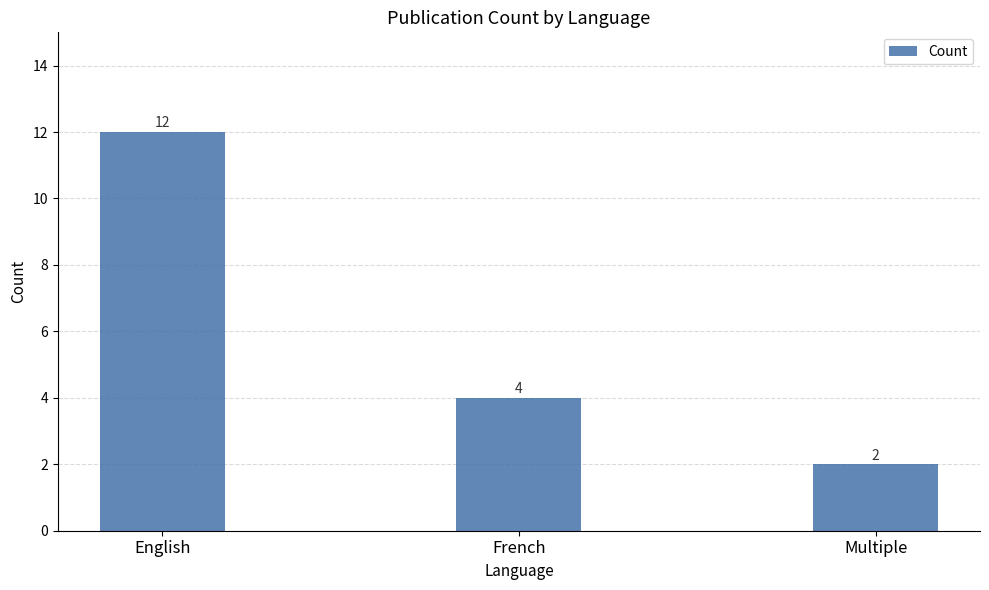

How many series are shown in this chart?

1